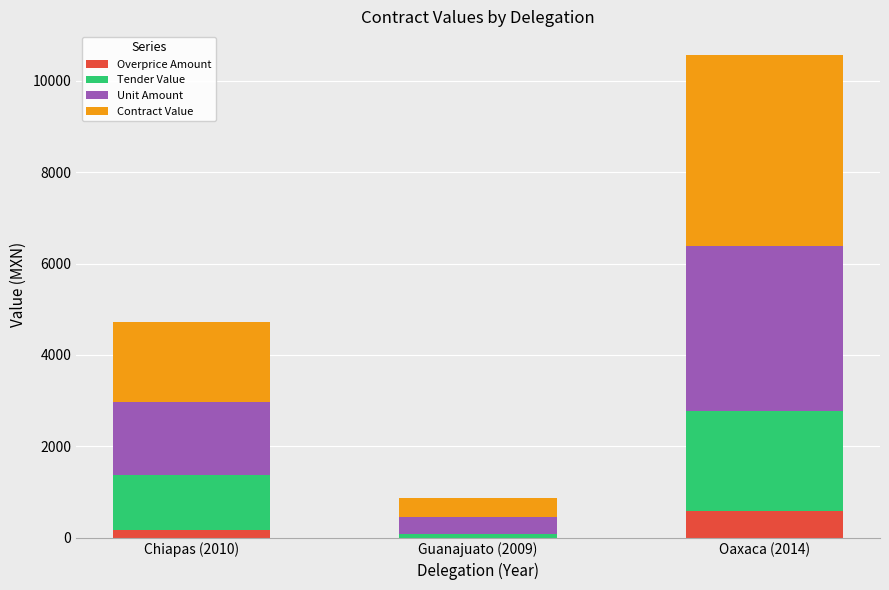

At which category is the sum across all series the highest?

Oaxaca (2014)